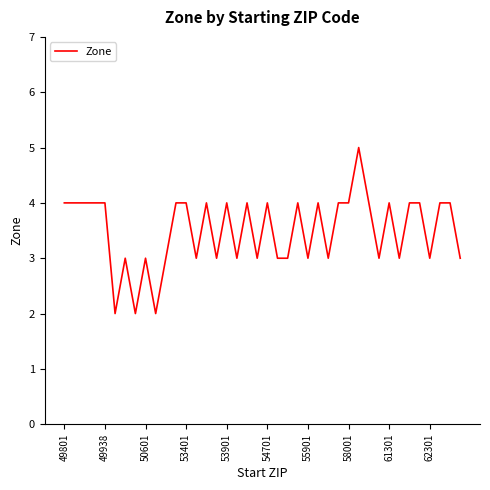

What is the difference between the maximum and minimum values?

3